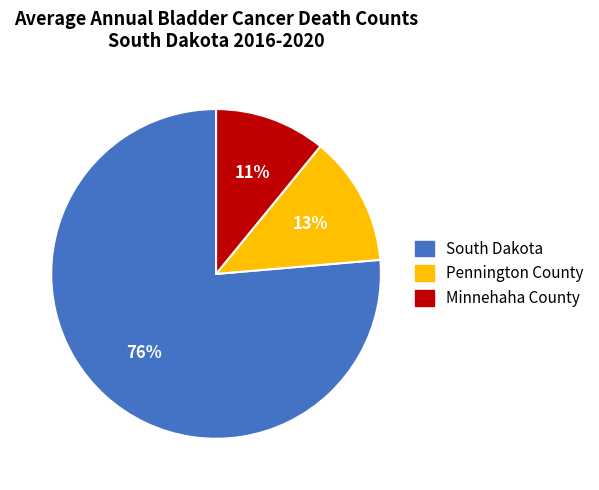

Do South Dakota and Minnehaha County together represent more than half of the pie?

Yes